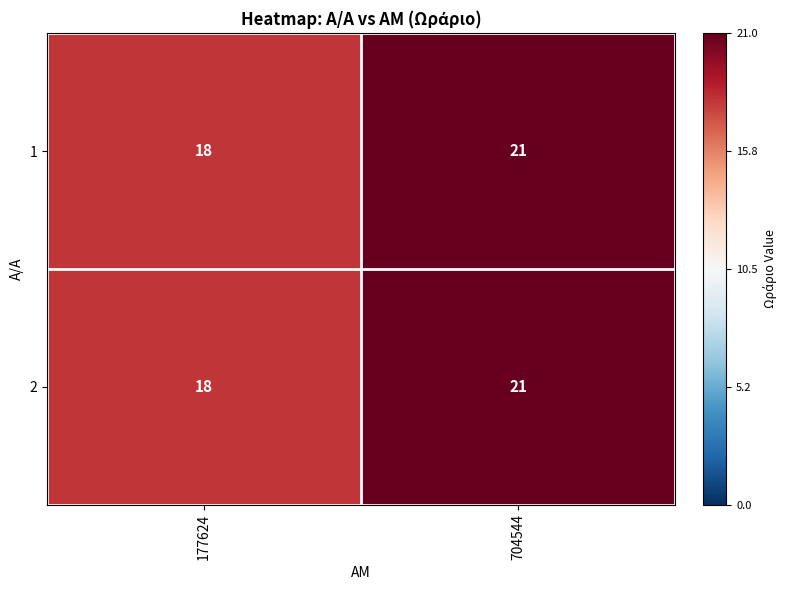

Reading left to right, extract all data points from this chart.

1: 177624=18	704544=21
2: 177624=18	704544=21